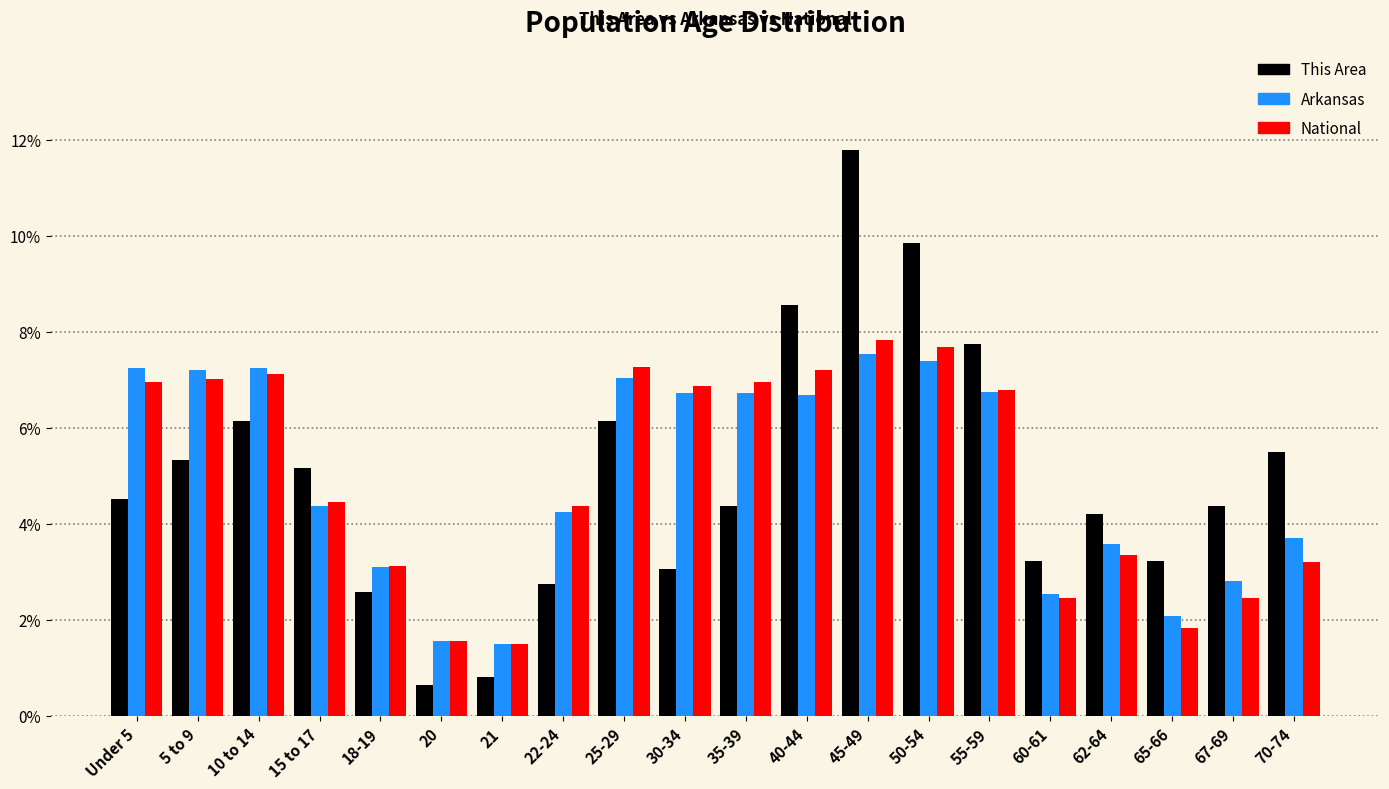

Which series has the widest spread of values?

This Area